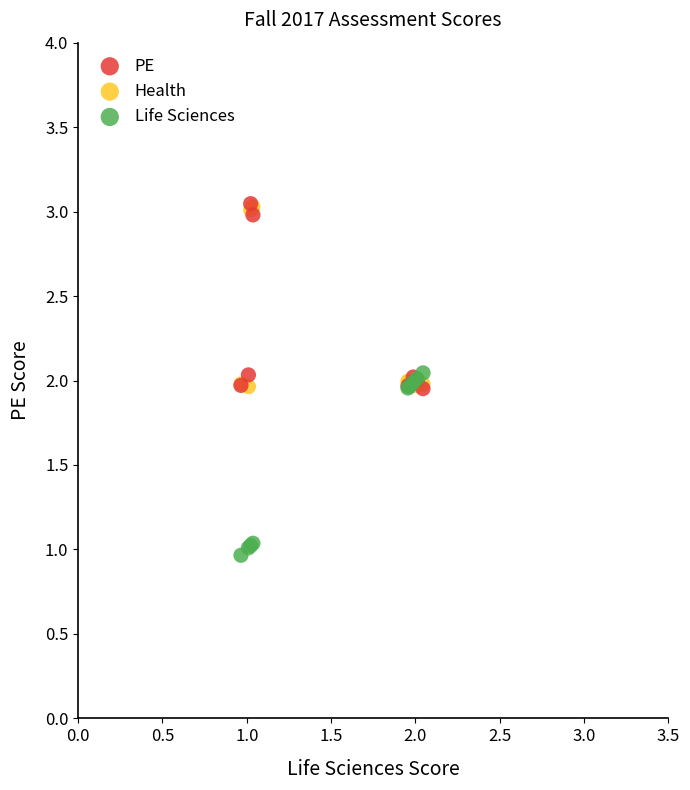

What are all the series names shown in the legend?

PE, Health, Life Sciences